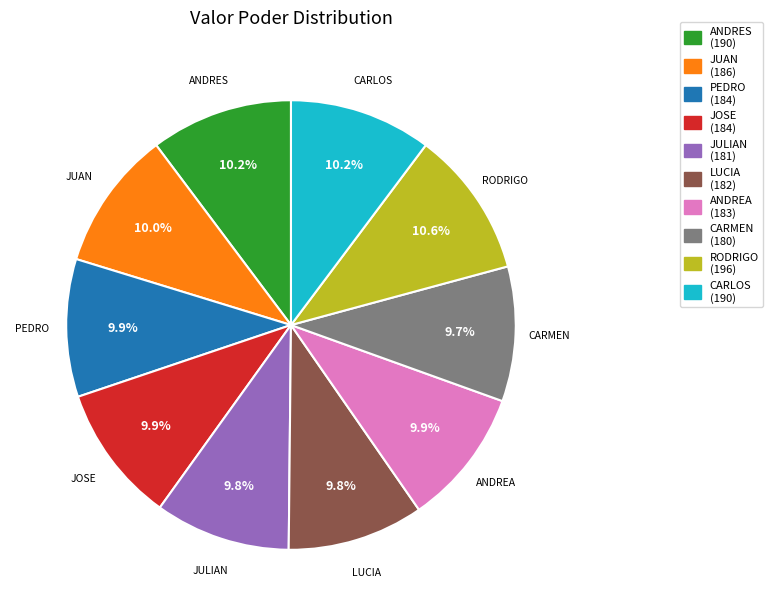

What is the total percentage of ANDREA and JUAN?

19.9%